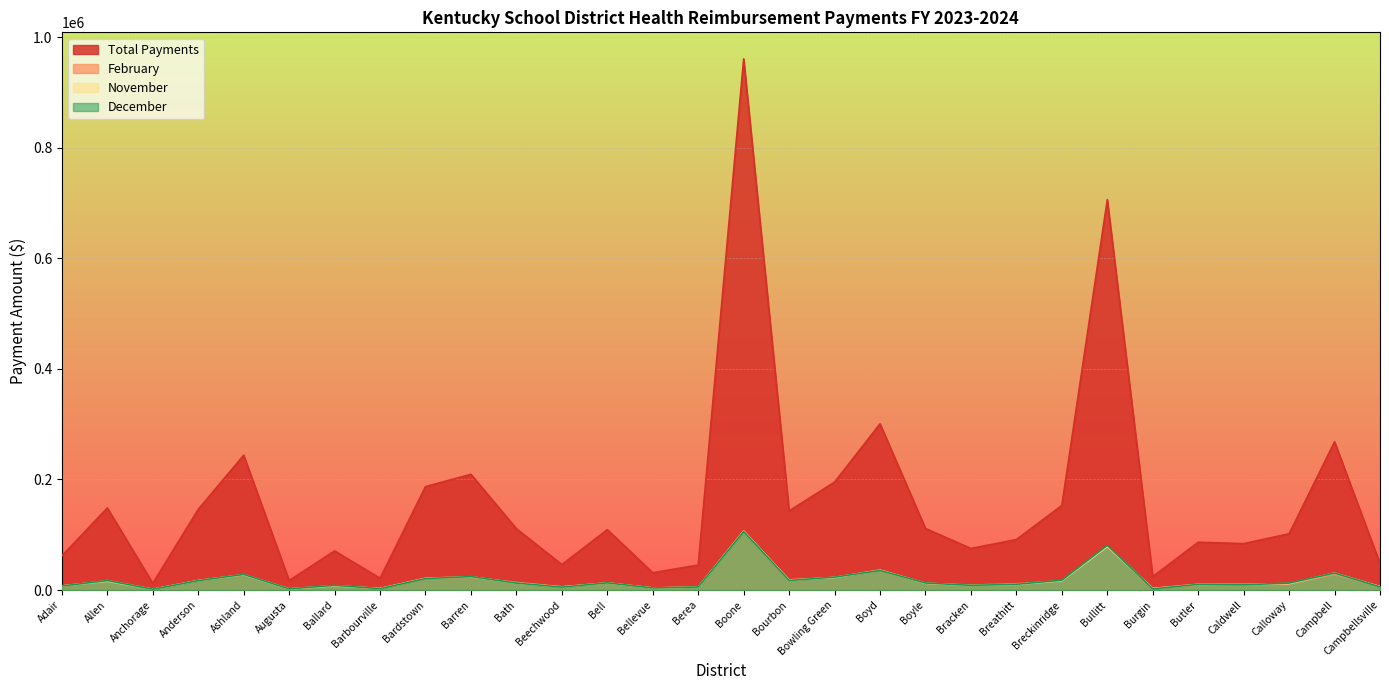

What is the value of the December point at the 8th from the left?

2450.0